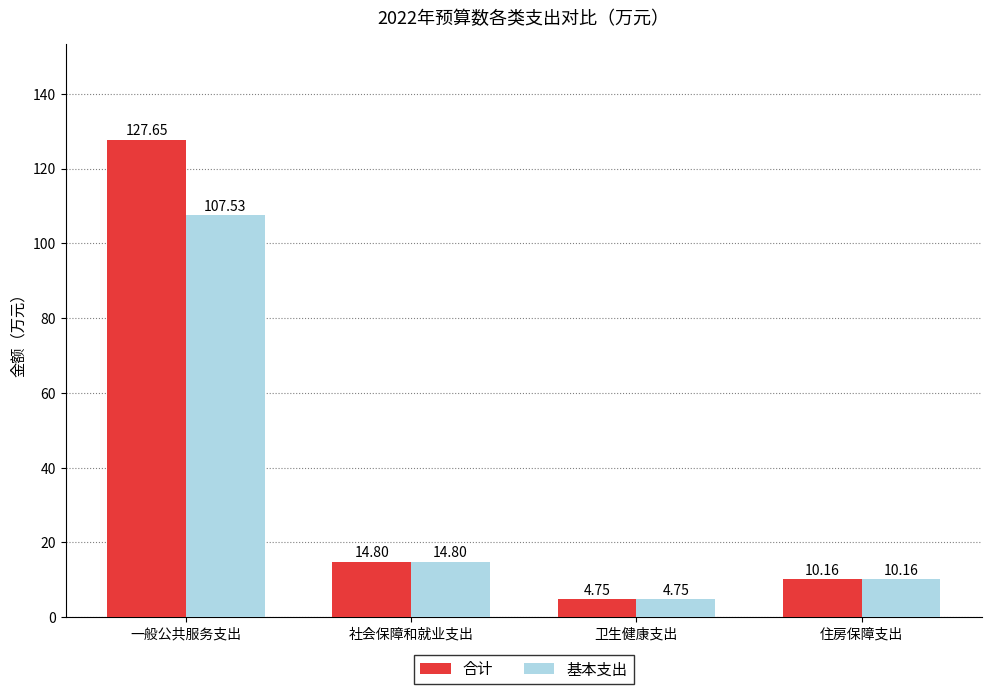

What is the difference between the maximum and minimum values in the 基本支出 series?

102.8